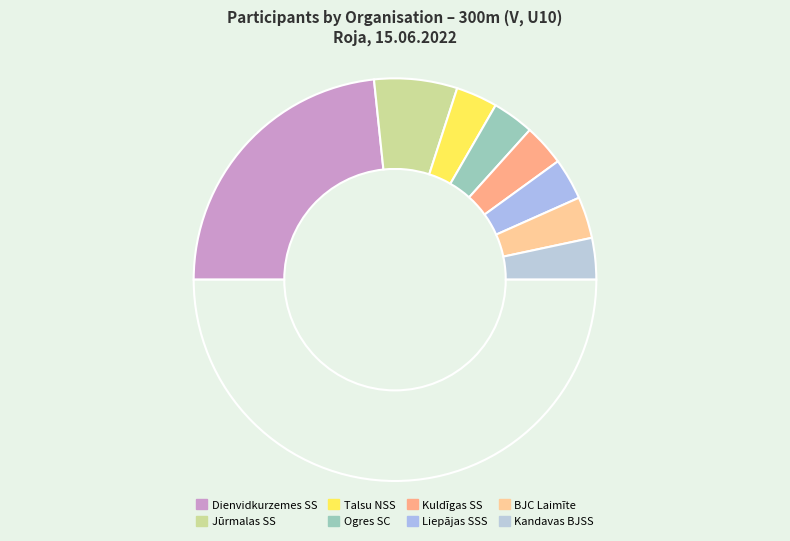

How many segments does this pie chart have?

9